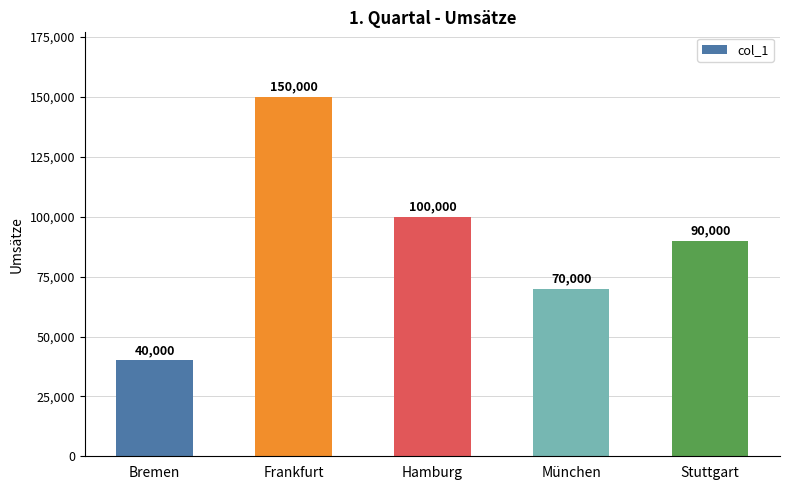

The chart shows a value of 39502 at München. True or false?

False